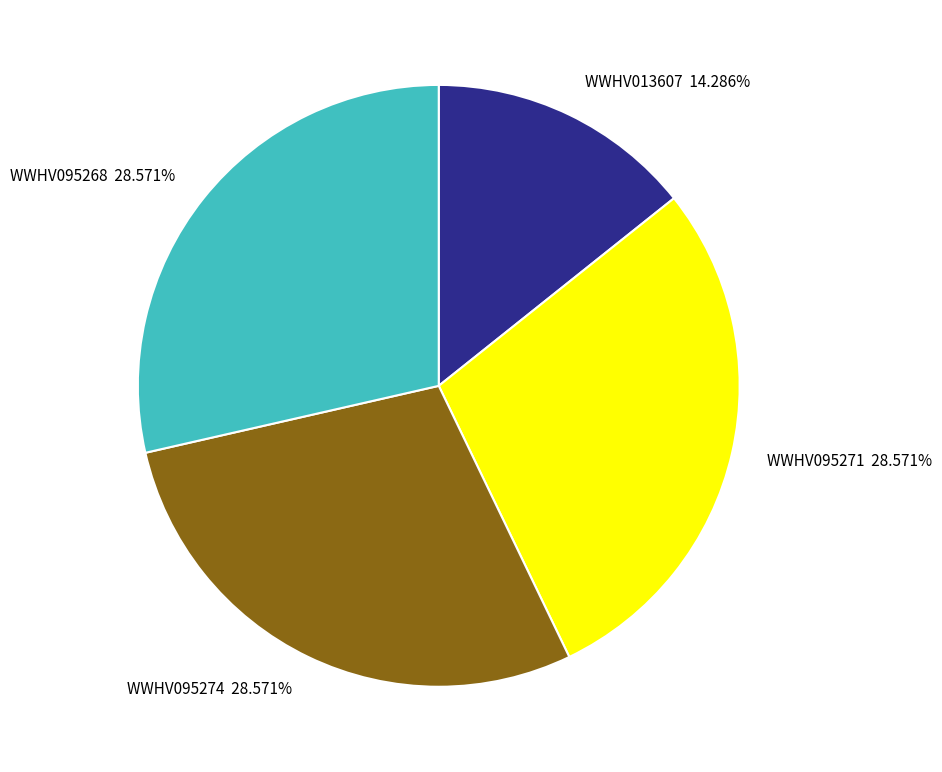

Do WWHV013607 14.286% and WWHV095268 28.571% together represent more than half of the pie?

No